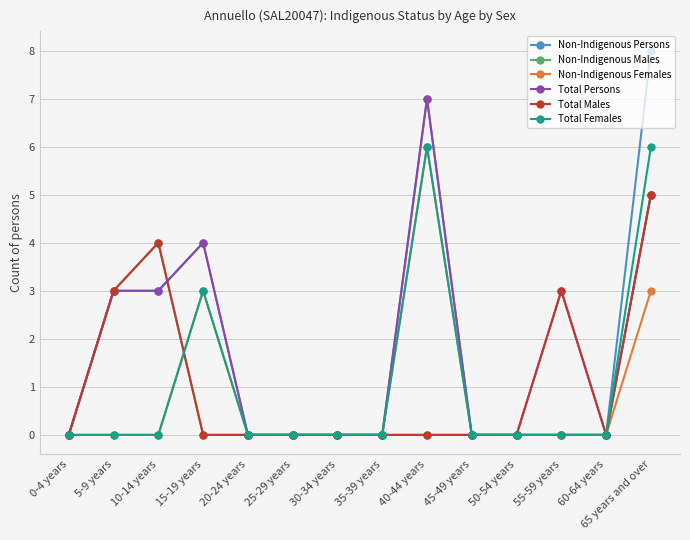

What is the label of the 3rd point from the right?

55-59 years